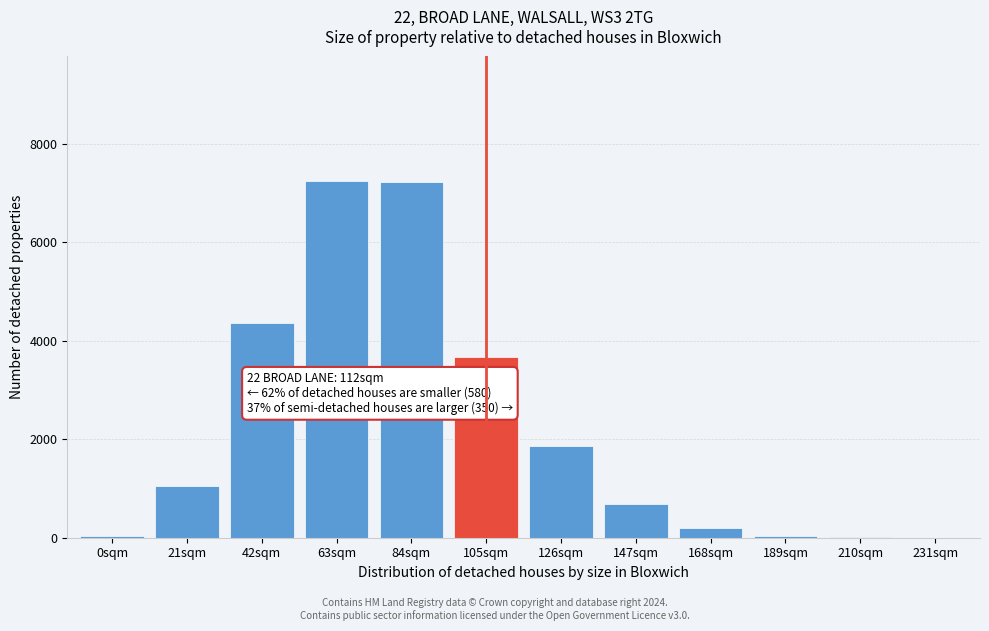

What is the sum of all values?

26396.4